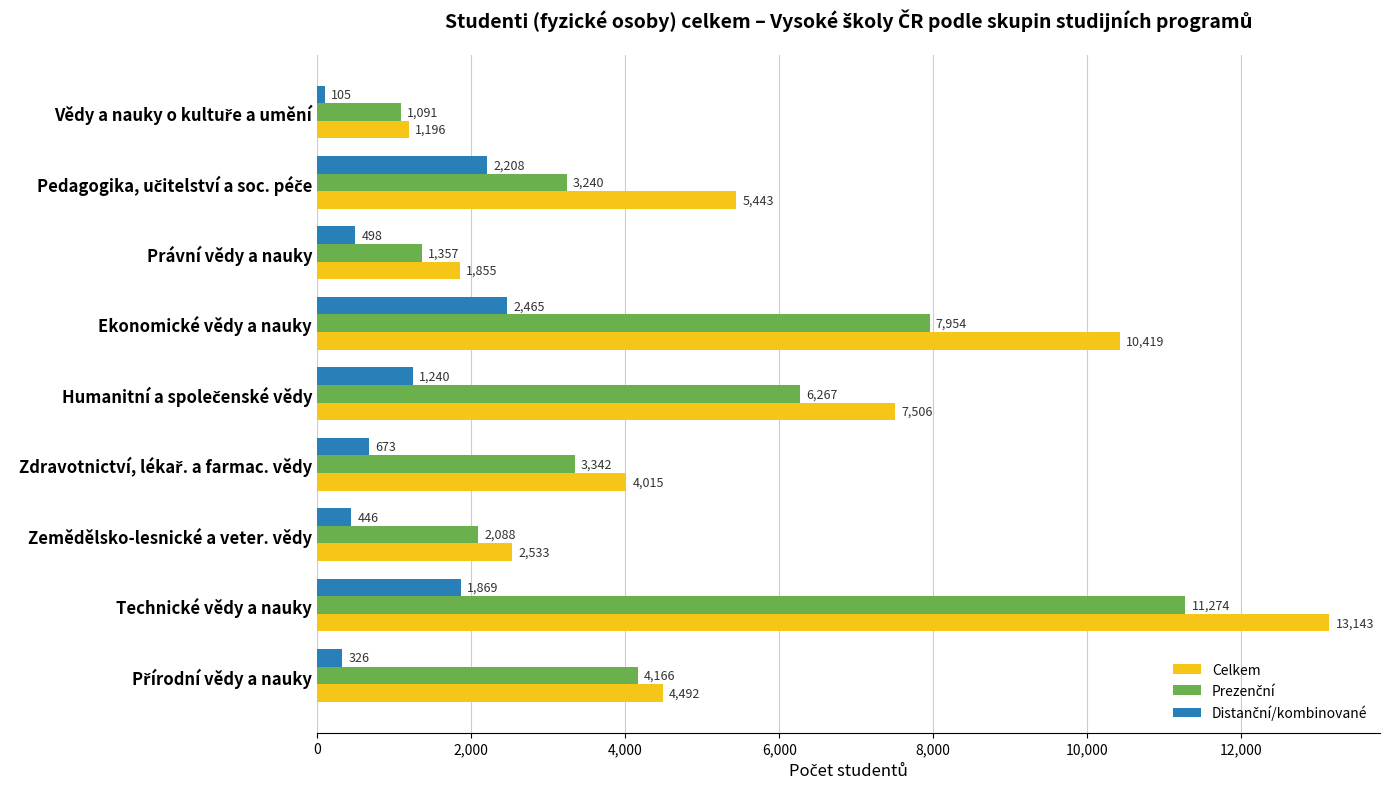

Between Ekonomické vědy a nauky and Právní vědy a nauky, which series saw the biggest shift?

Celkem